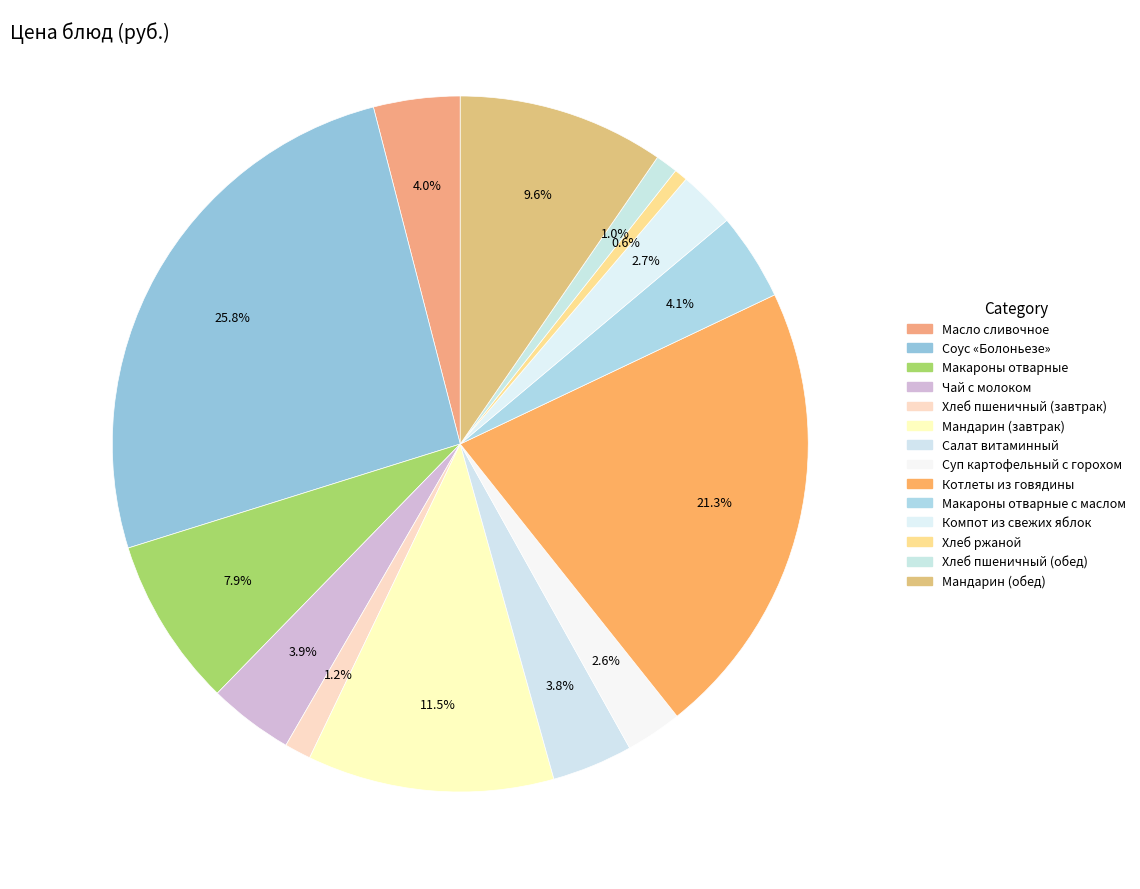

Count the number of slices in the pie.

14